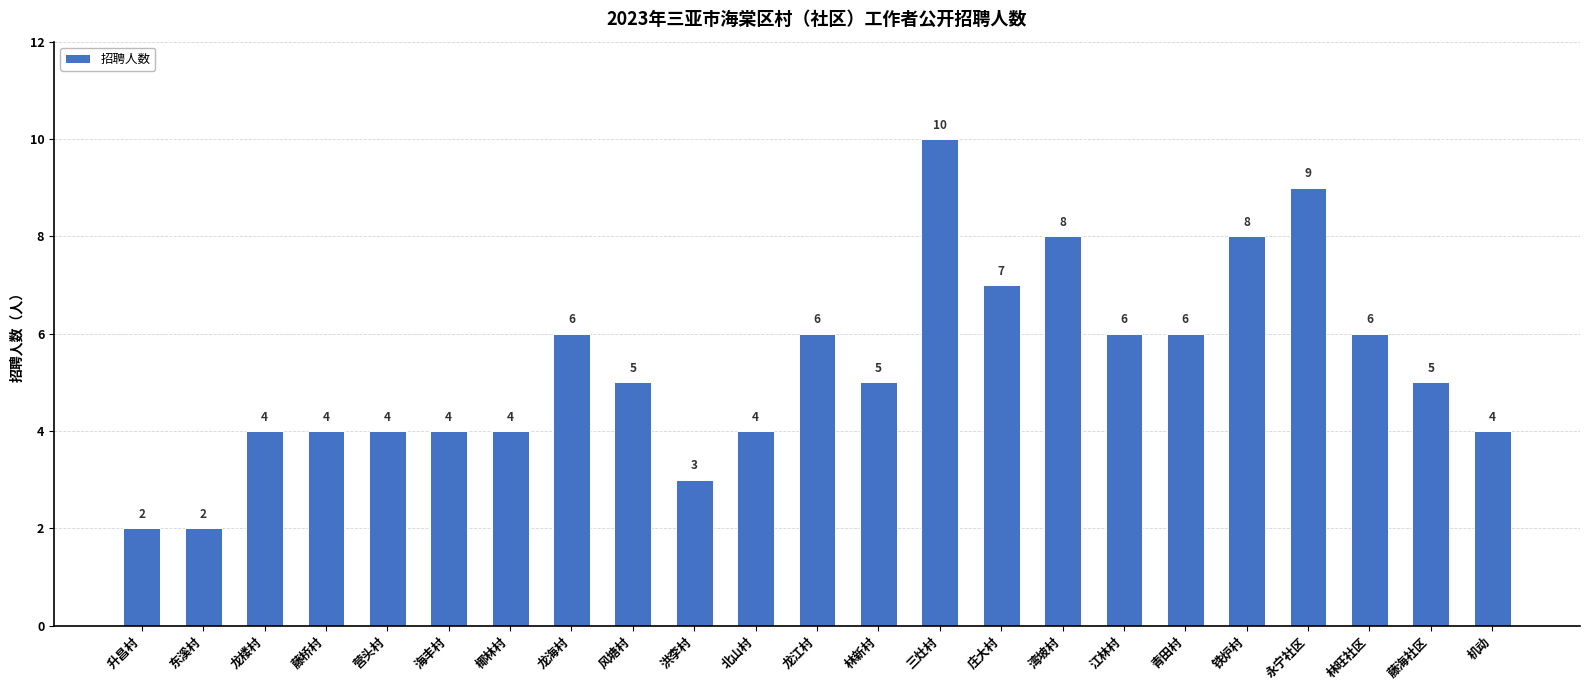

What is the average value?

5